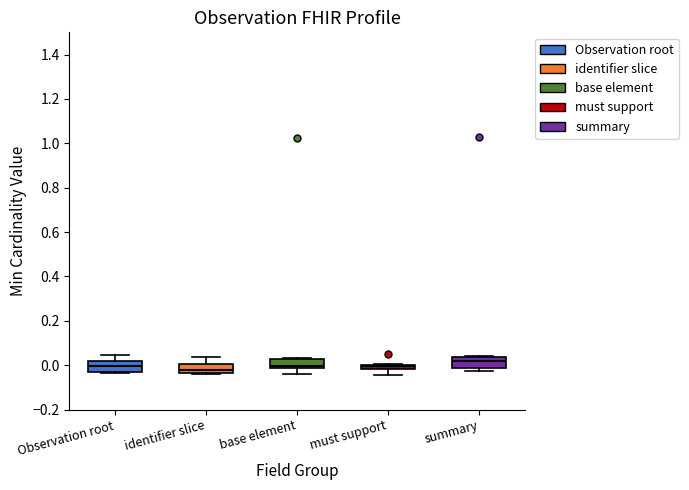

Which box has the highest median line?

summary